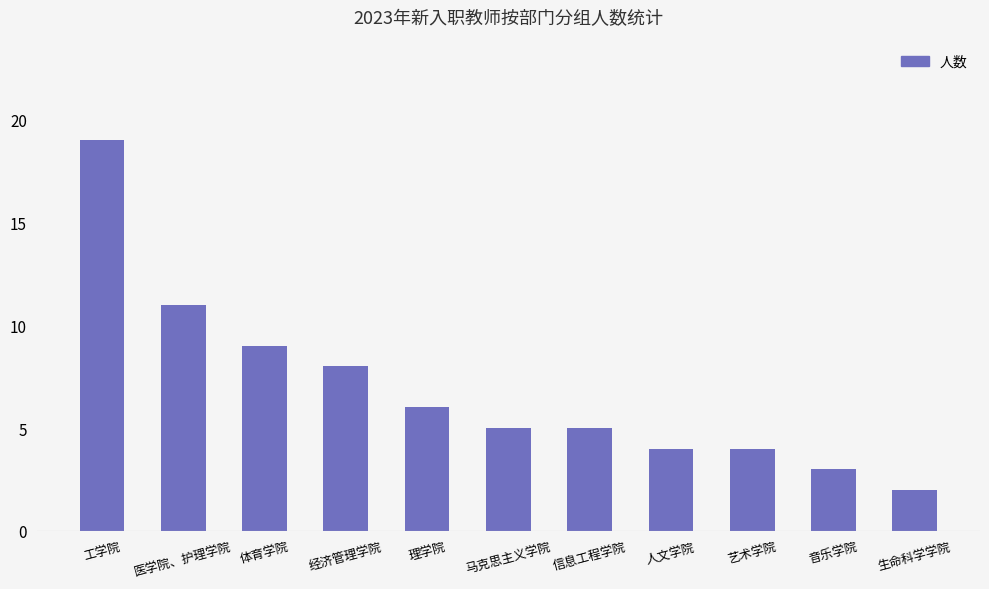

What is the change in value from 工学院 to 音乐学院?

-16